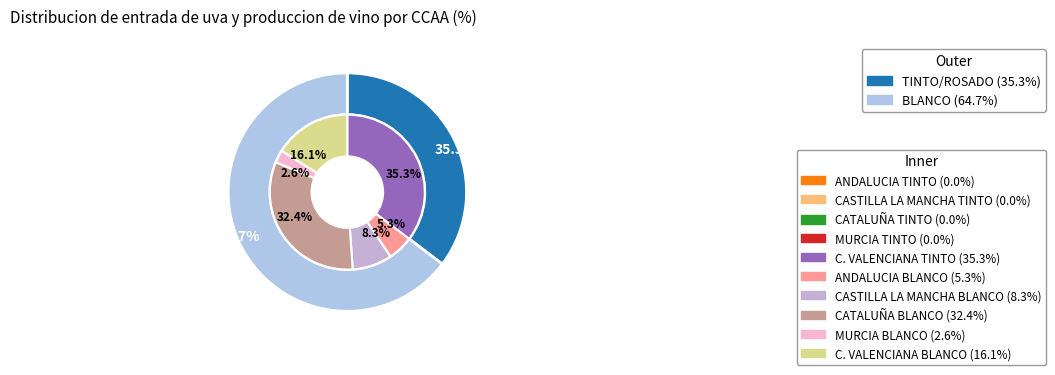

To the nearest percent, what is the difference between the values_tinto and 2 slice percentages?

37%